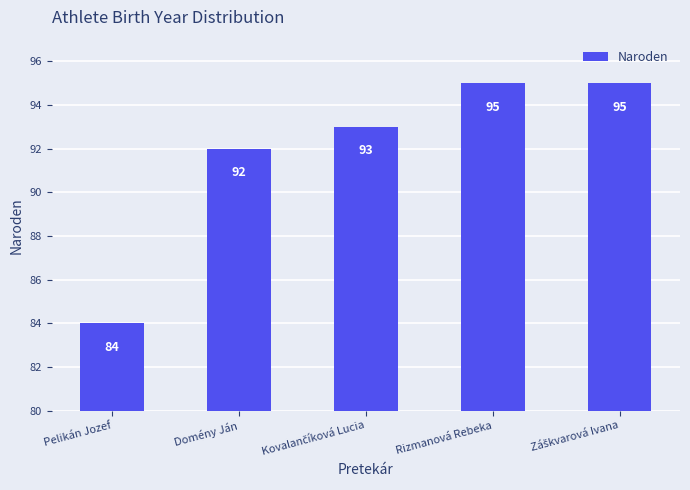

What is the difference between the maximum and minimum values?

11